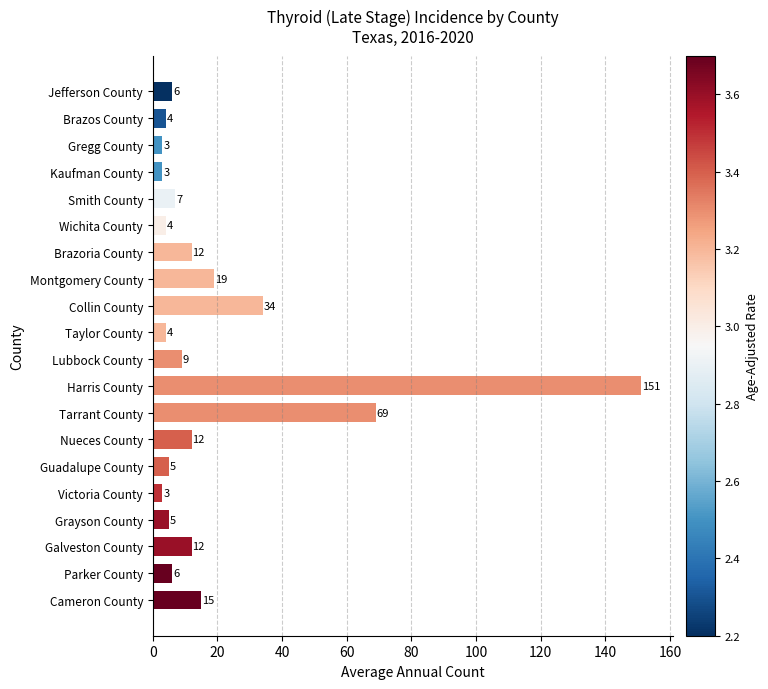

Is it true that the value at Parker County is 6?

True